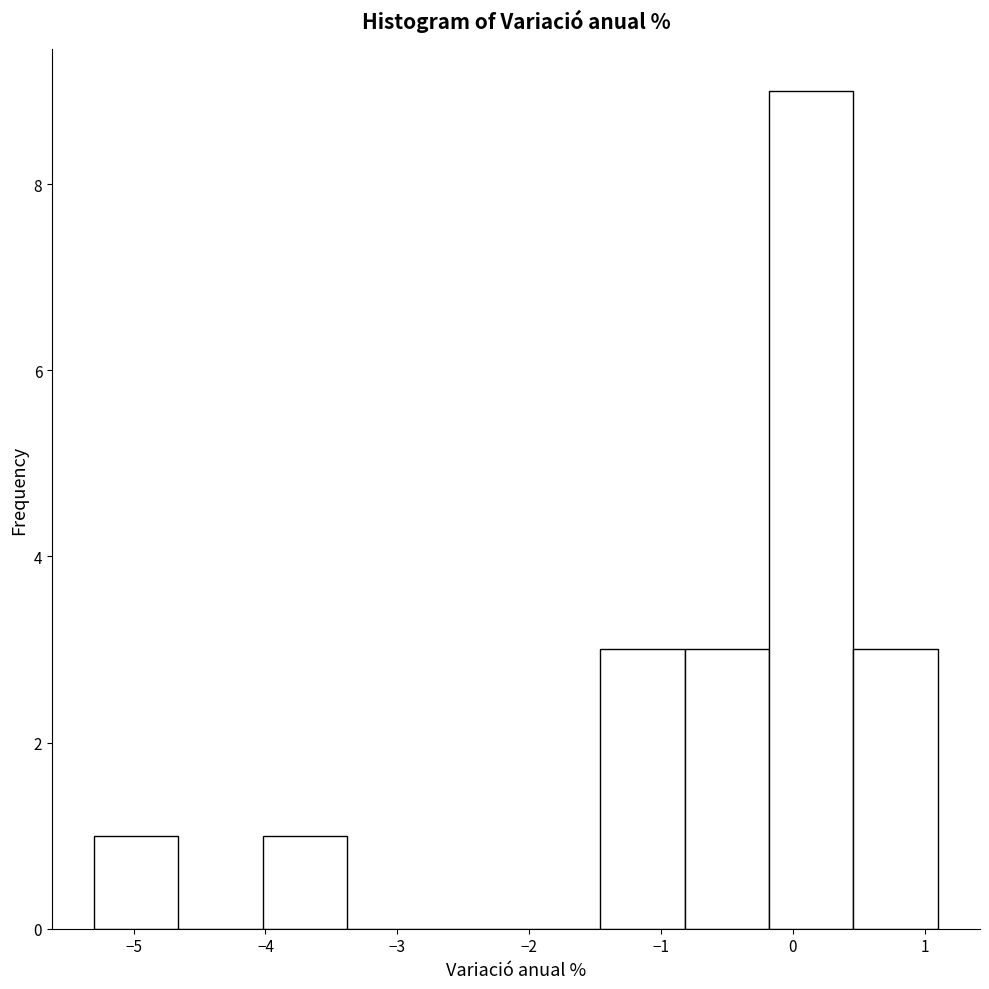

Which range on the x-axis has the tallest bar?

-0.18 to 0.46